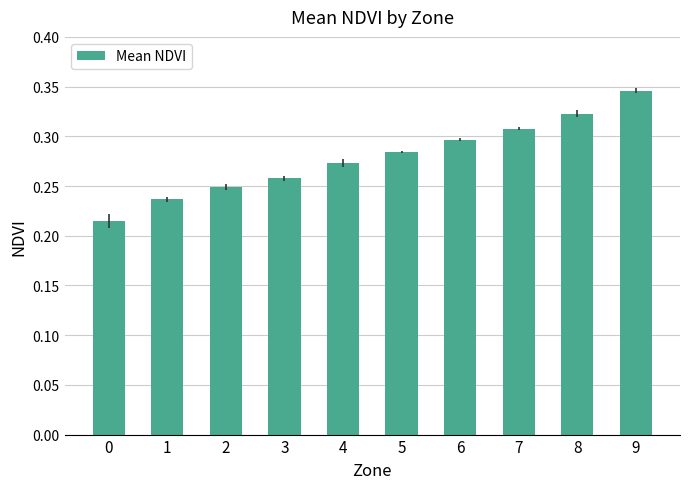

How many data points does each series have?

10